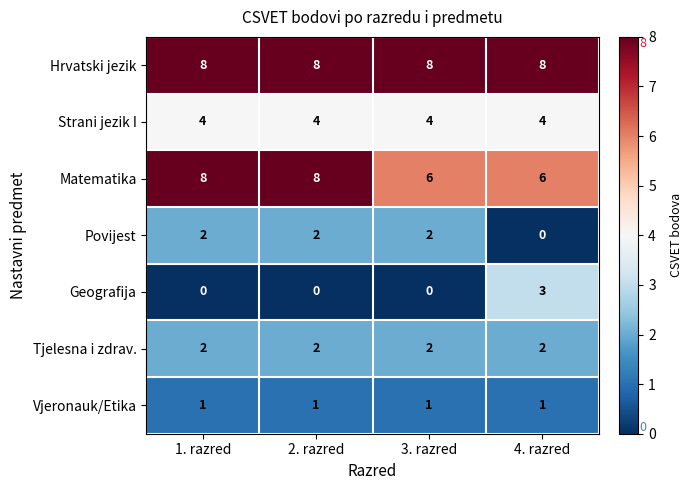

Count the number of data series in this chart.

7